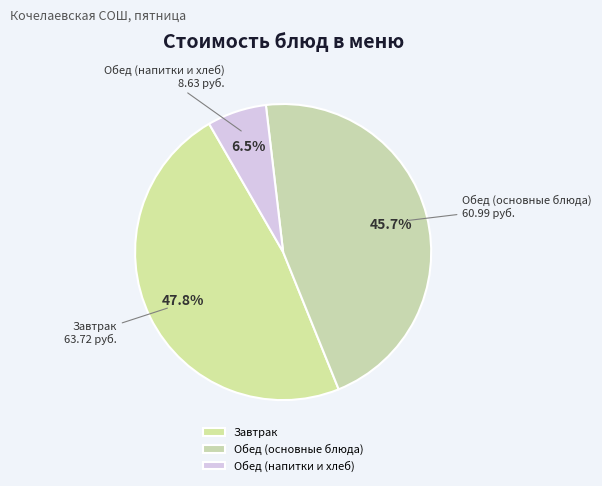

Rank the categories by value from highest to lowest.

Завтрак, Обед (основные блюда), Обед (напитки и хлеб)